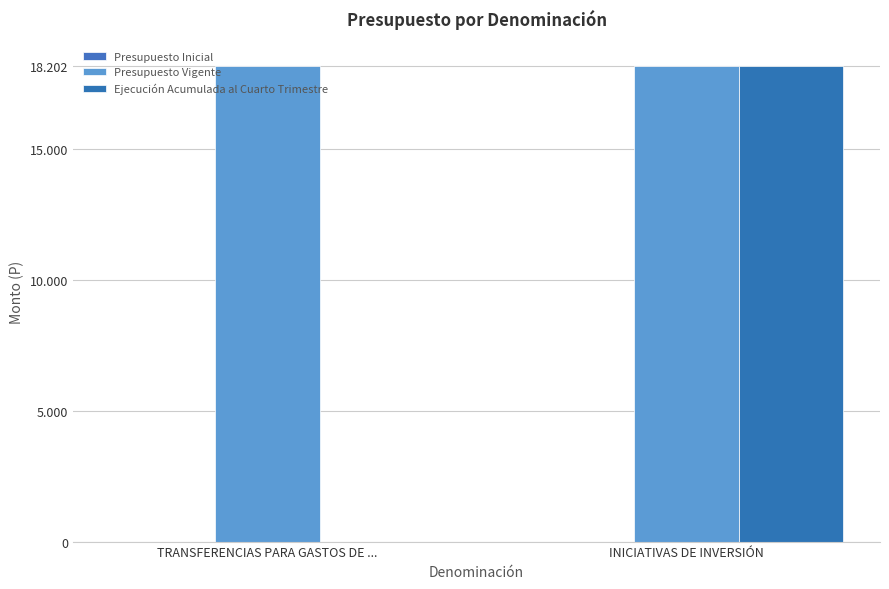

What is the label of the 2nd bar from the right?

TRANSFERENCIAS PARA GASTOS DE ...